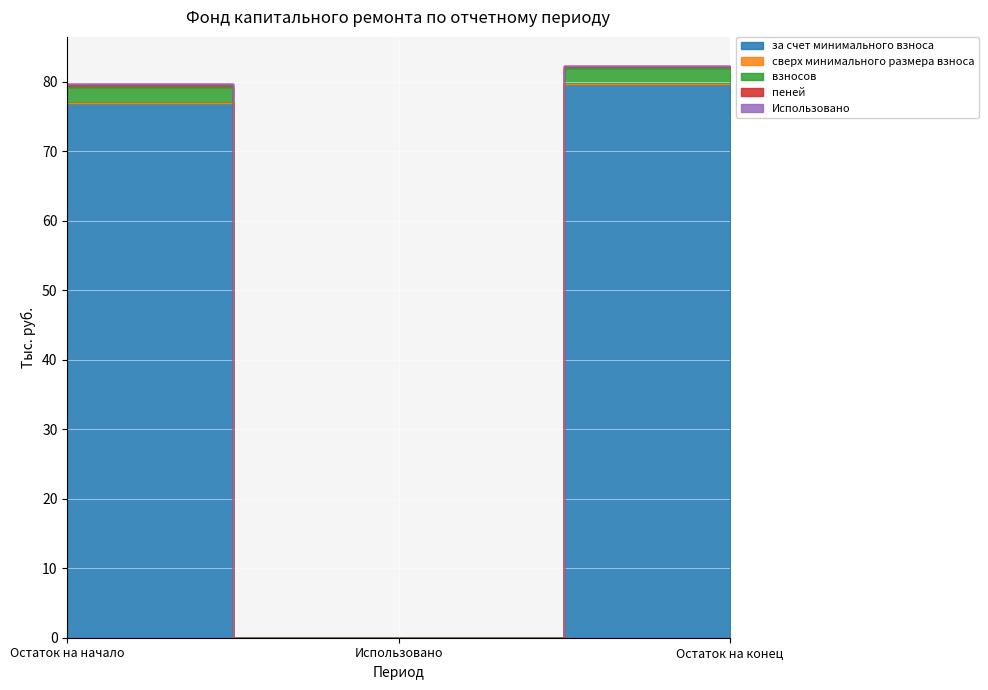

At which label is за счет минимального взноса closest to 39?

Остаток на начало